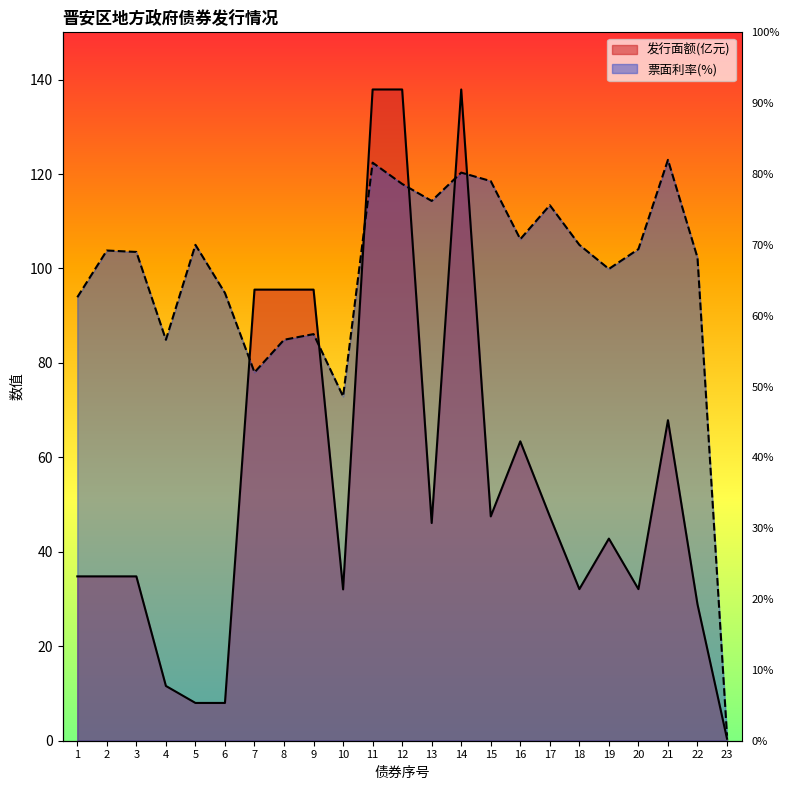

Where is the first local minimum for 票面利率(%)?

4